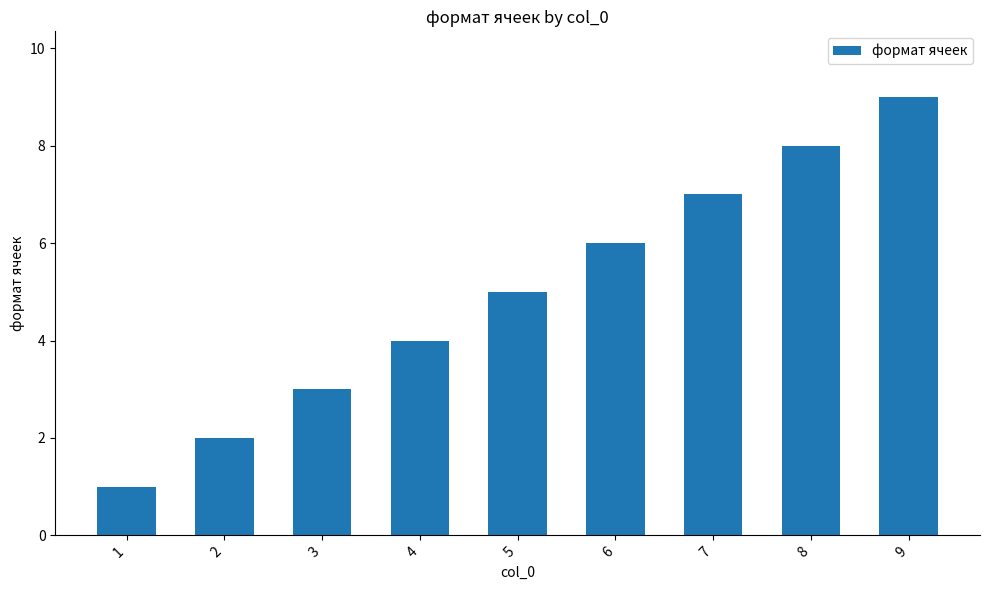

Rank the categories by value from highest to lowest.

9, 8, 7, 6, 5, 4, 3, 2, 1